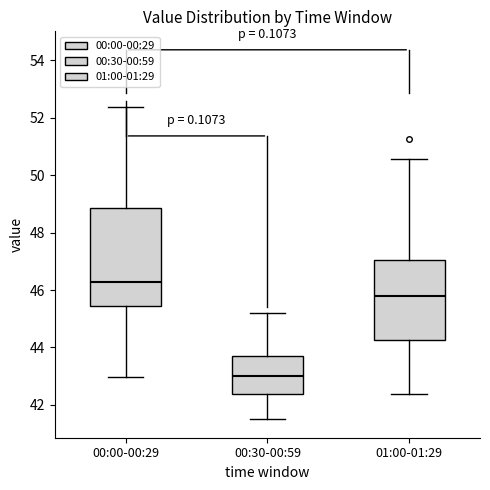

Reading left to right, transcribe this box plot: for each box, give where its median line is, the range the box spans, and where its two whiskers end, as read against the y-axis. The values are not printed on the chart, so give them approximately, as read against the axis.

00:00-00:29: median 46.2, box 45.4 to 48.8, whiskers 43.0 to 52.4
00:30-00:59: median 43.0, box 42.4 to 43.8, whiskers 41.6 to 45.2
01:00-01:29: median 45.8, box 44.2 to 47.0, whiskers 42.4 to 50.6